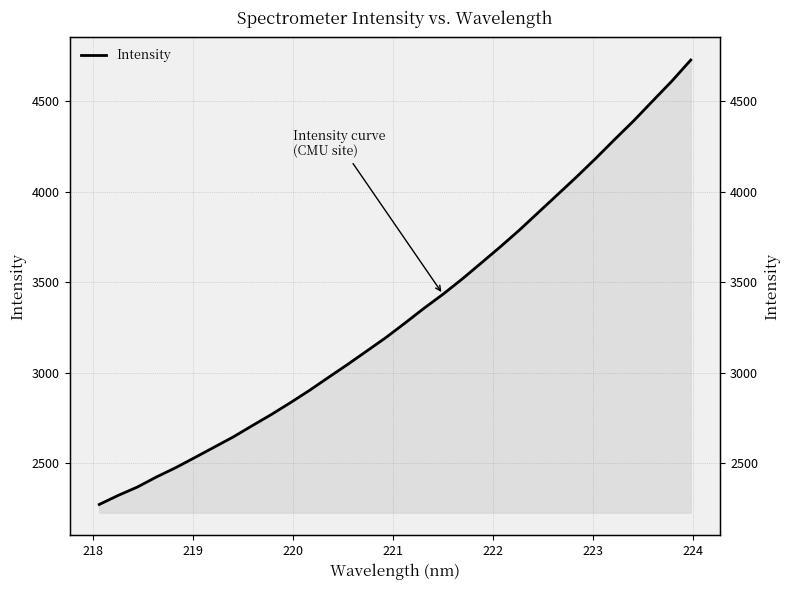

What is the smallest value displayed?

2272.3